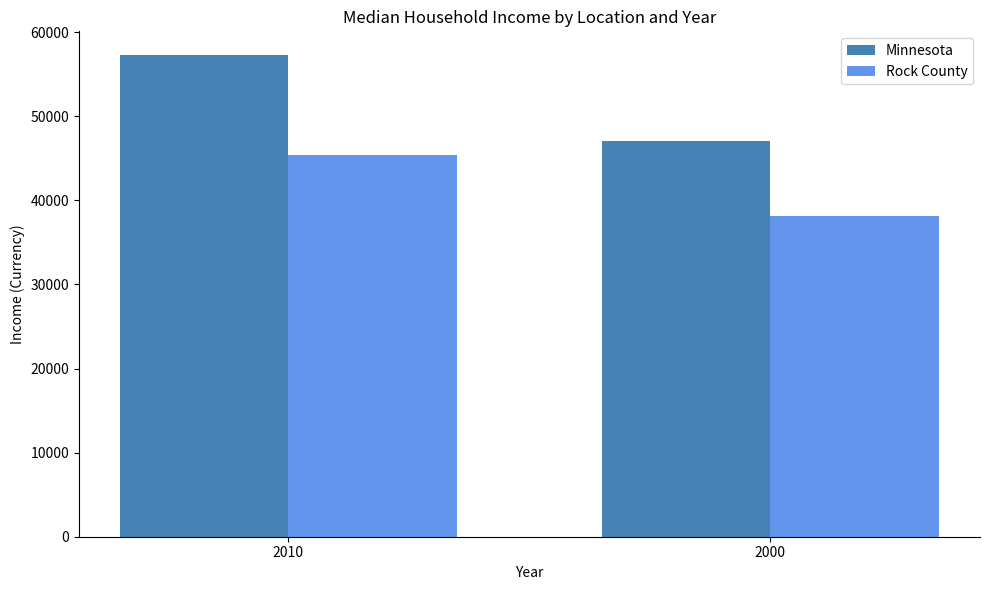

The Rock County series shows 28226 at 2010. True or false?

False